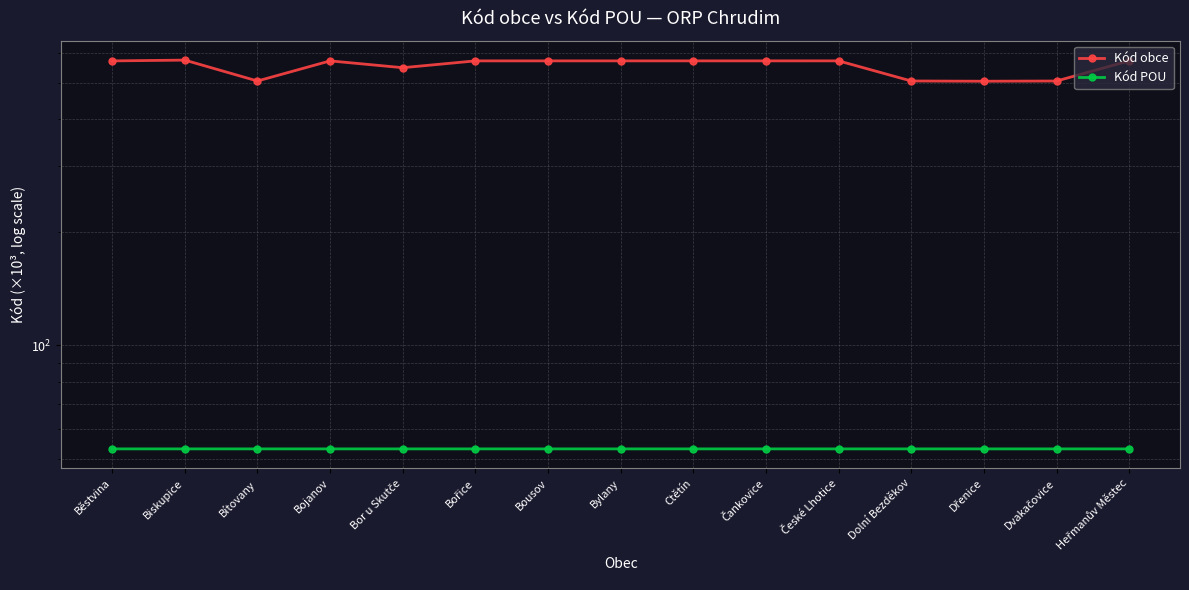

At Běstvina, list the series in order from largest to smallest.

Kód obce, Kód POU